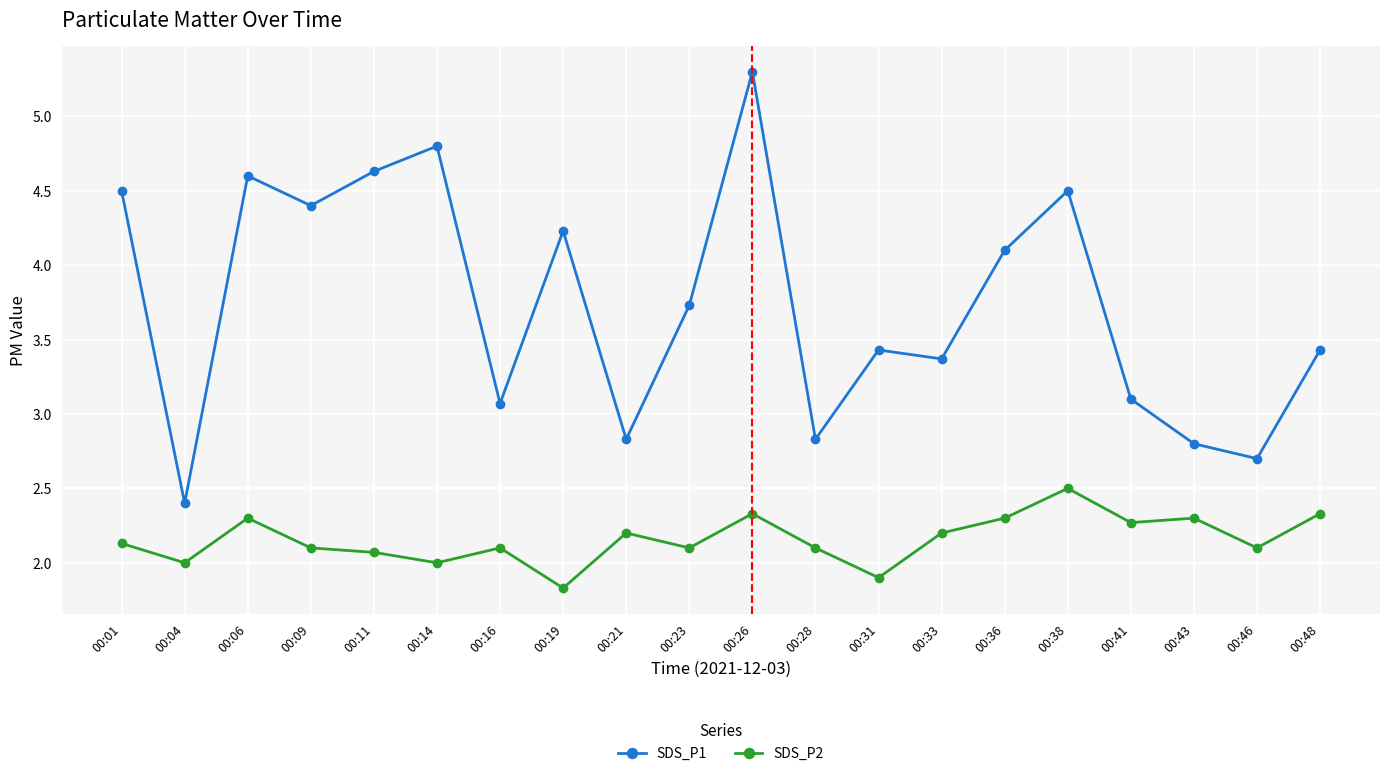

Reading left to right, extract all data points from this chart.

SDS_P1: 4.5	2.4	4.6	4.4	4.6	4.8	3.1	4.2	2.8	3.7	5.3	2.8	3.4	3.4	4.1	4.5	3.1	2.8	2.7	3.4
SDS_P2: 2.1	2.0	2.3	2.1	2.1	2.0	2.1	1.8	2.2	2.1	2.3	2.1	1.9	2.2	2.3	2.5	2.3	2.3	2.1	2.3